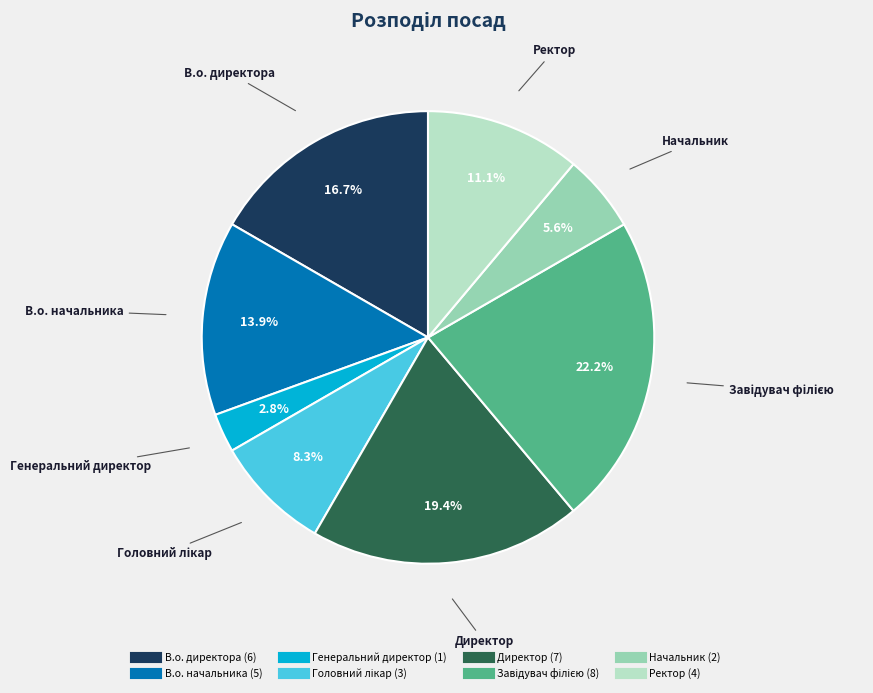

The В.о. директора slice represents 17% of the pie. True or false?

True